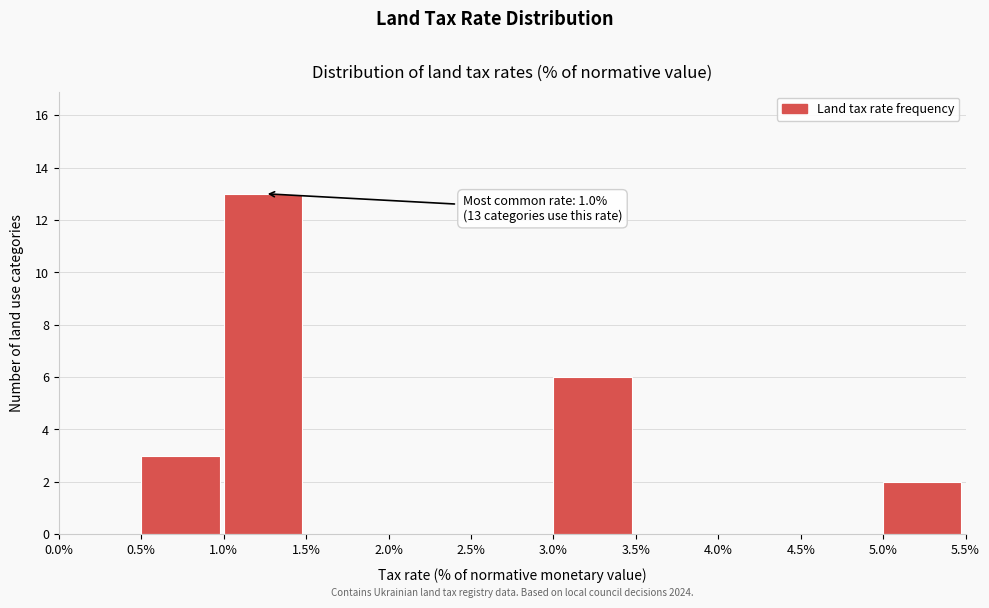

Which range on the x-axis has the tallest bar?

1.0% to 1.5%